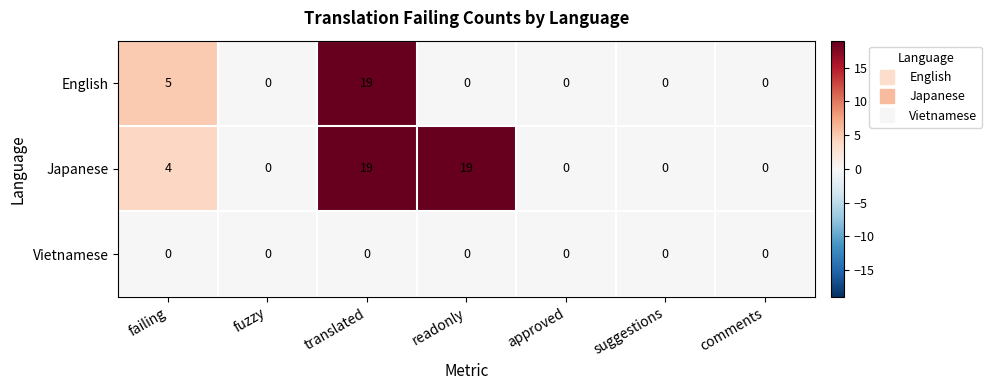

Which category has the highest value in the English series?

translated